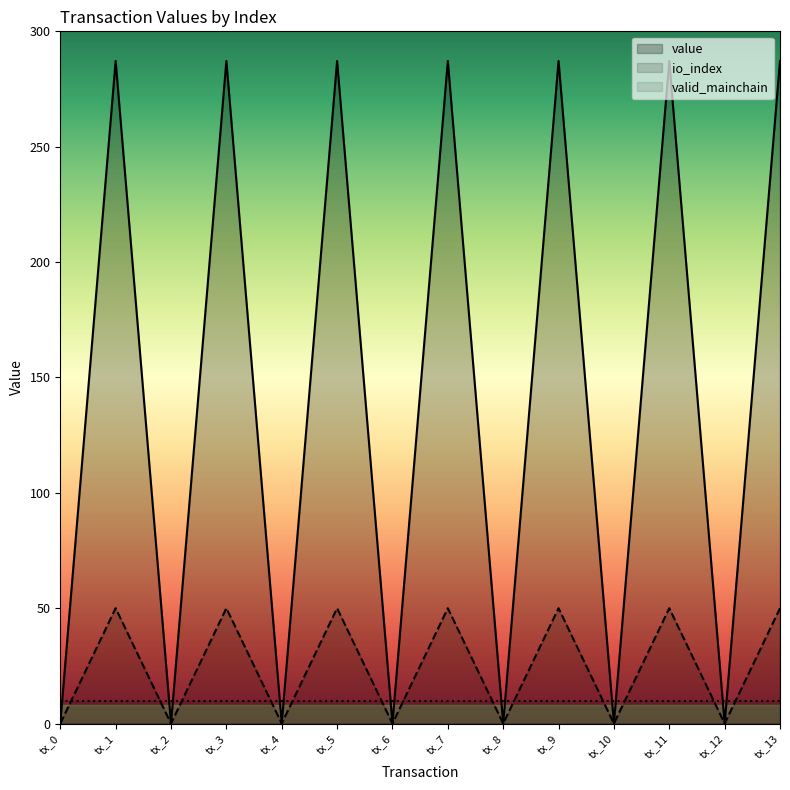

In value, how many points are higher than both neighbors (excluding endpoints)?

6